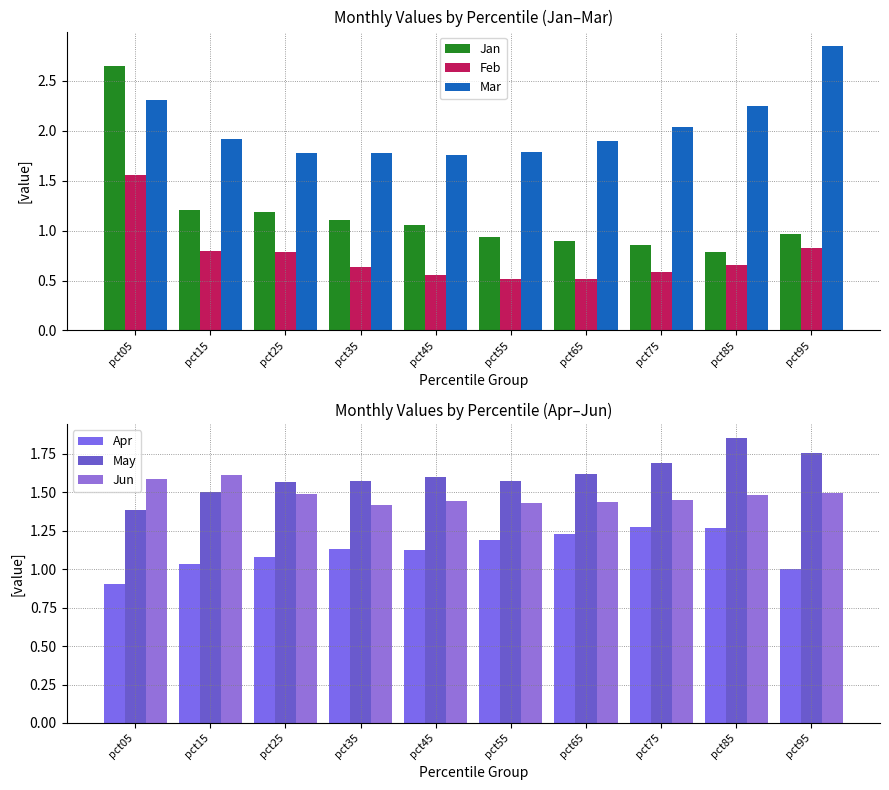

What is the total value across all series at pct75?

7.9